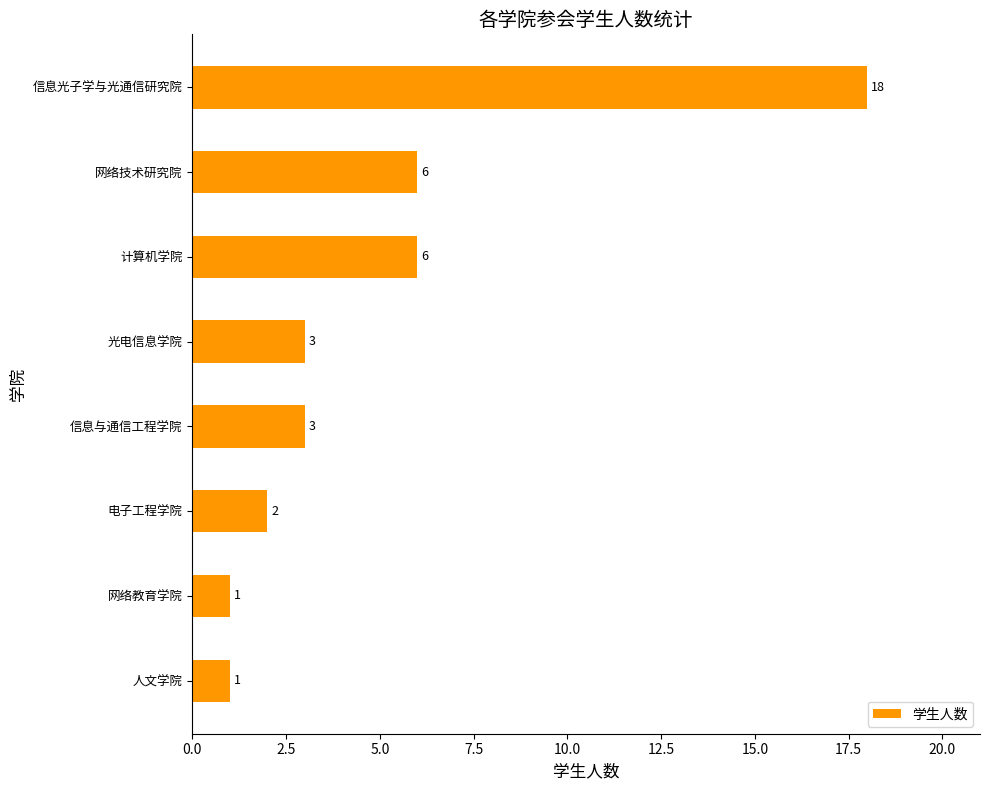

Are the bars horizontal?

Yes